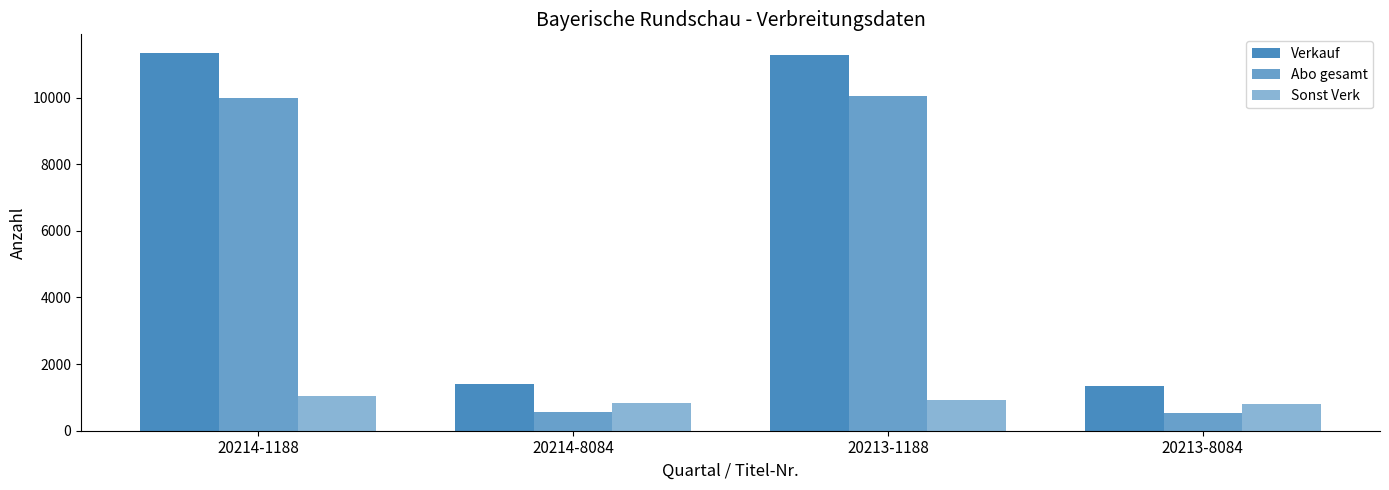

How many bars are there in each group?

3